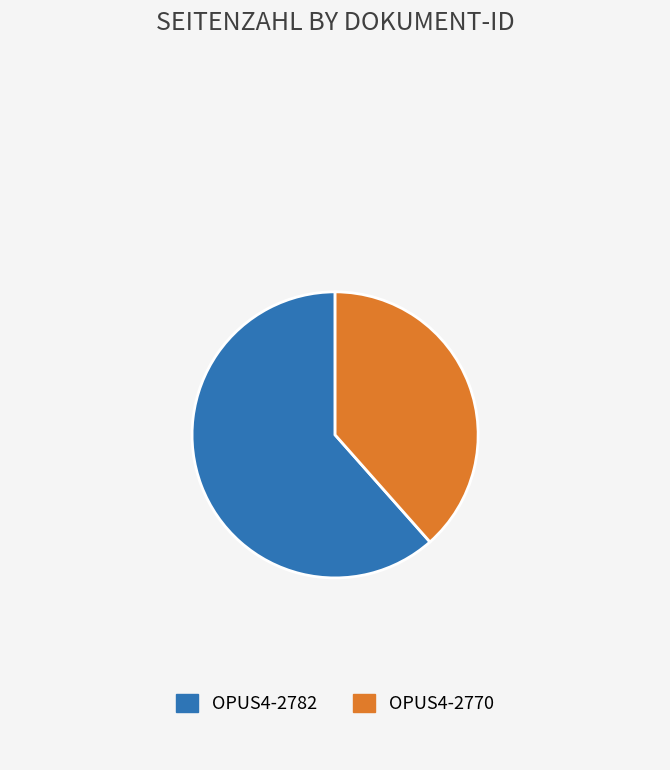

The OPUS4-2782 slice represents 50% of the pie. True or false?

False